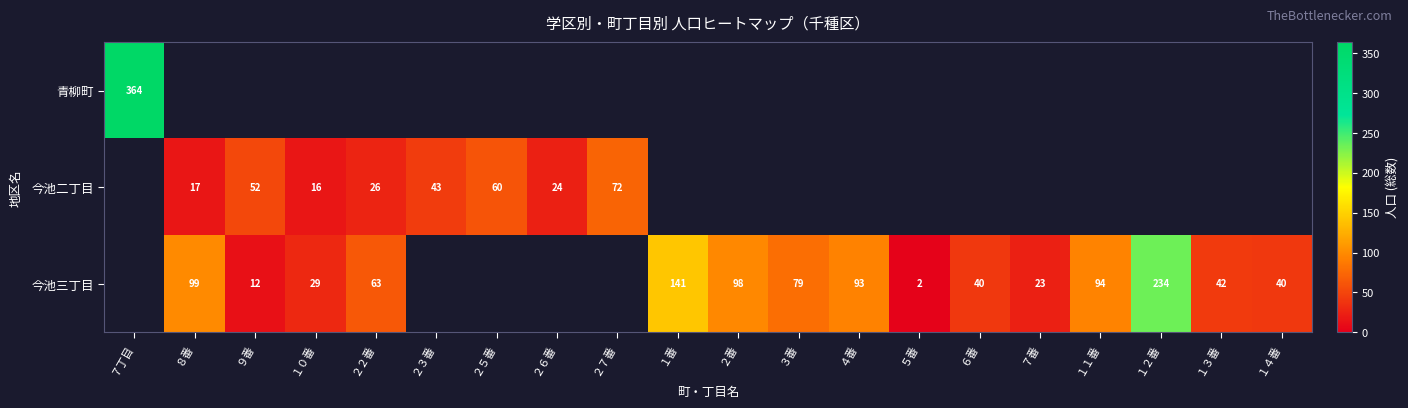

Is the value of row_2 at ２３番 greater than the value of row_0 at １番?

No